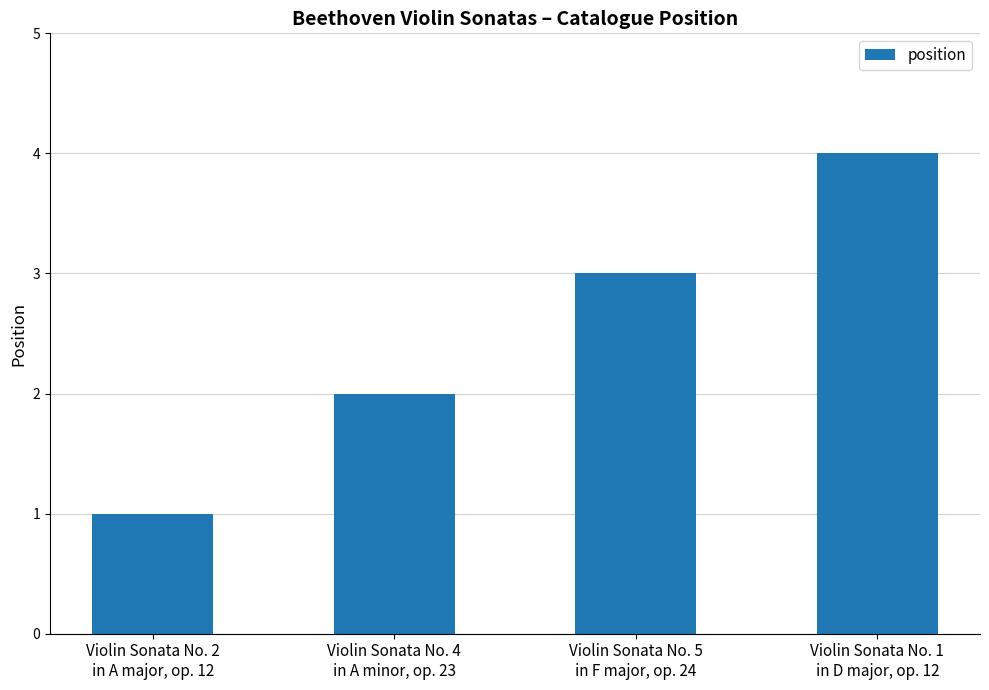

What is the maximum value shown in the chart?

4